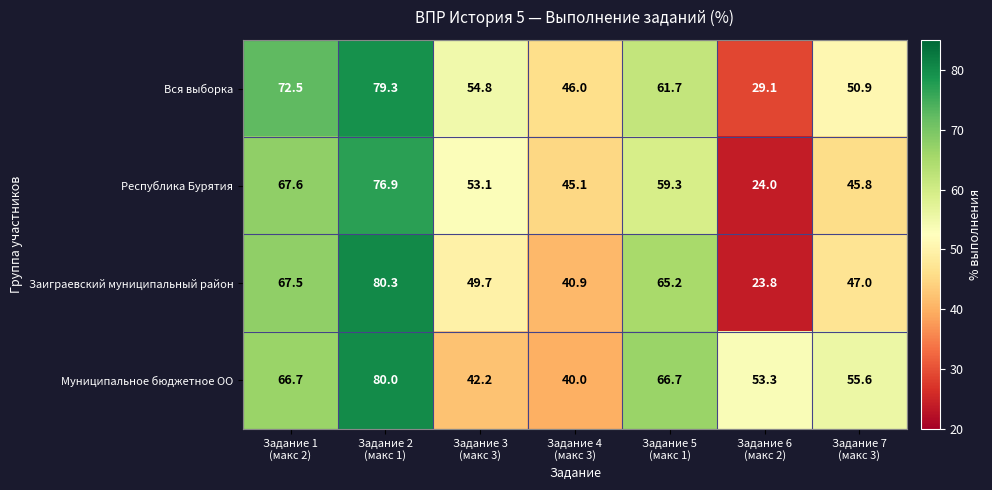

Rank the series by their maximum value, from lowest to highest.

Республика Бурятия, Вся выборка, Муниципальное бюджетное ОО, Заиграевский муниципальный район